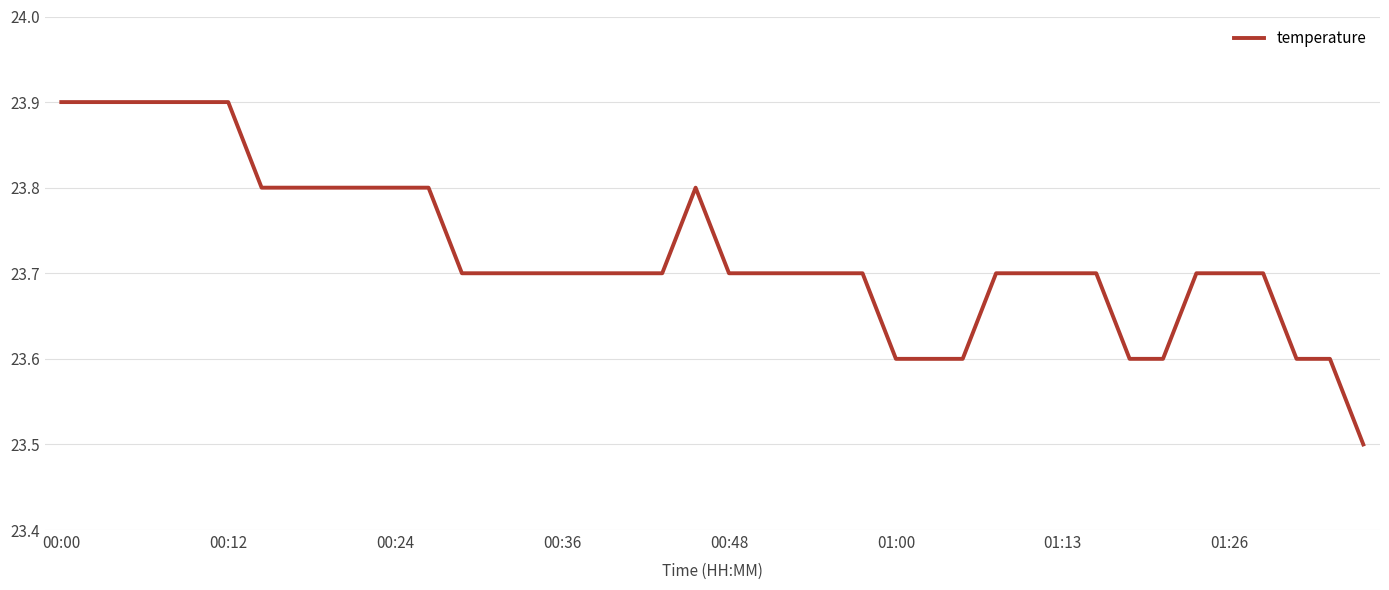

What is the difference between the maximum and minimum values?

0.4